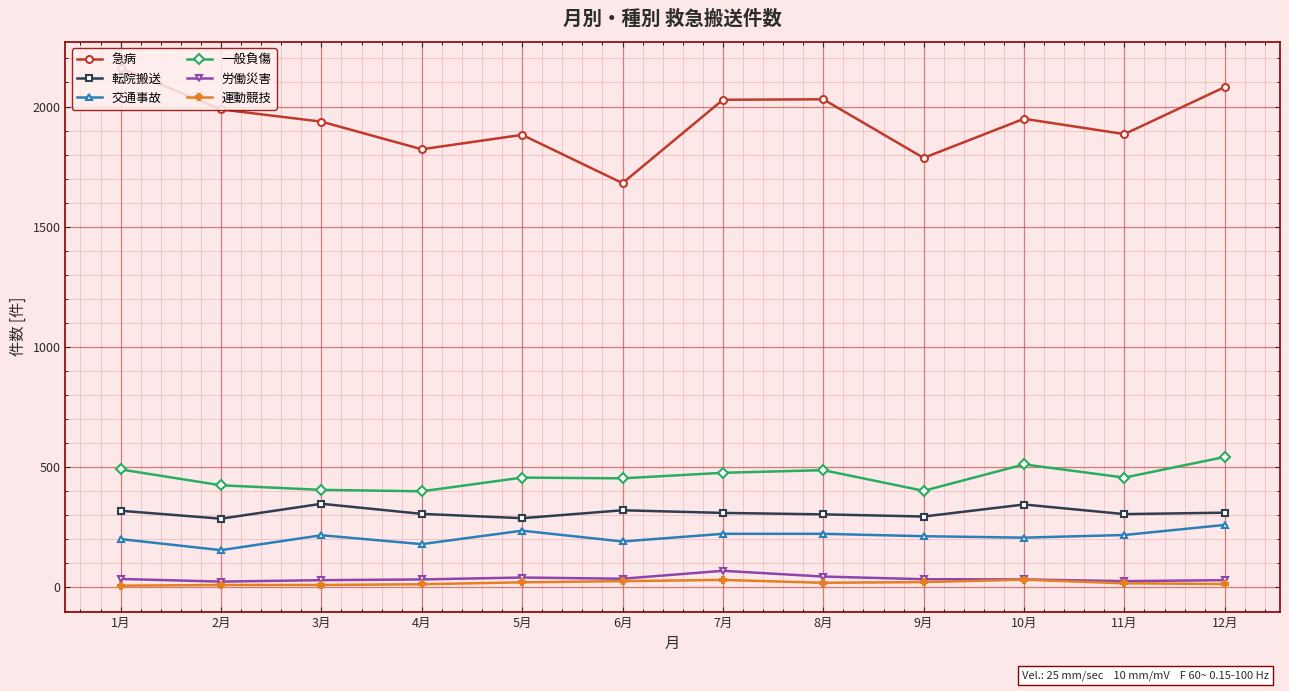

What is the highest value of the 交通事故 series?

258